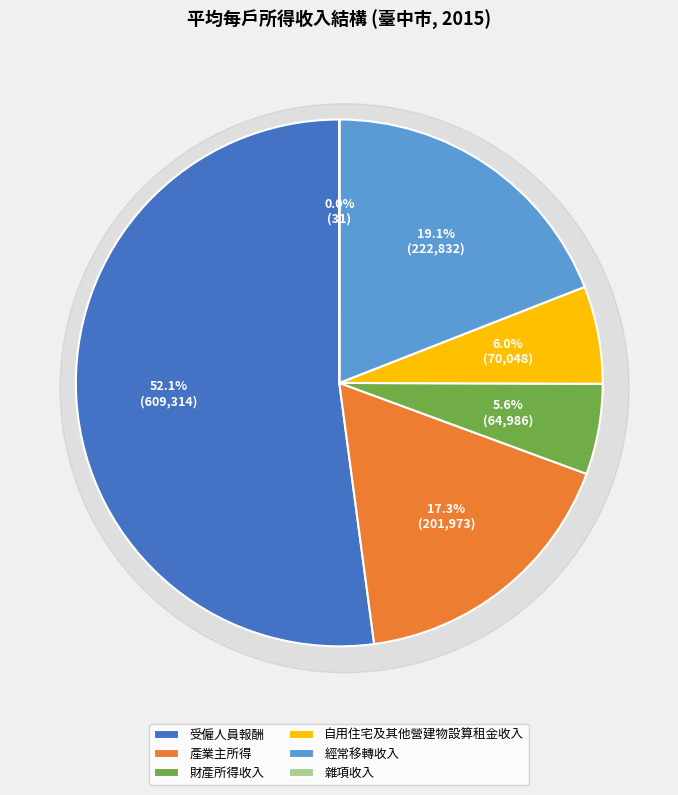

To the nearest percent, what is the difference between the largest and smallest slice percentages?

52%